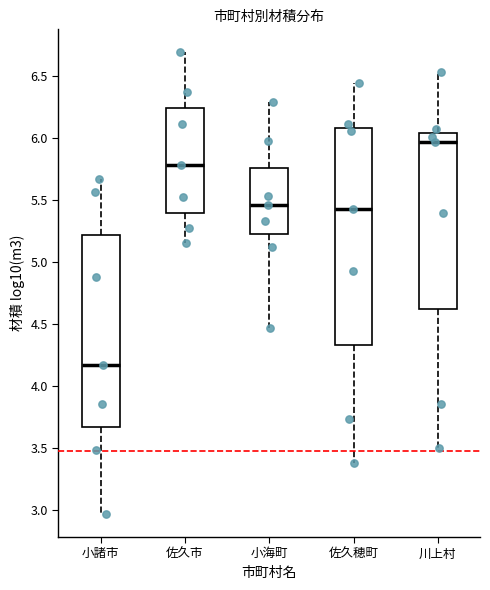

Reading left to right, transcribe this box plot: for each box, give where its median line is, the range the box spans, and where its two whiskers end, as read against the y-axis. The values are not printed on the chart, so give them approximately, as read against the axis.

小諸市: median 4.15, box 3.65 to 5.20, whiskers 2.95 to 5.65
佐久市: median 5.80, box 5.40 to 6.25, whiskers 5.15 to 6.70
小海町: median 5.45, box 5.20 to 5.75, whiskers 4.45 to 6.30
佐久穂町: median 5.45, box 4.35 to 6.10, whiskers 3.40 to 6.45
川上村: median 5.95, box 4.65 to 6.05, whiskers 3.50 to 6.55